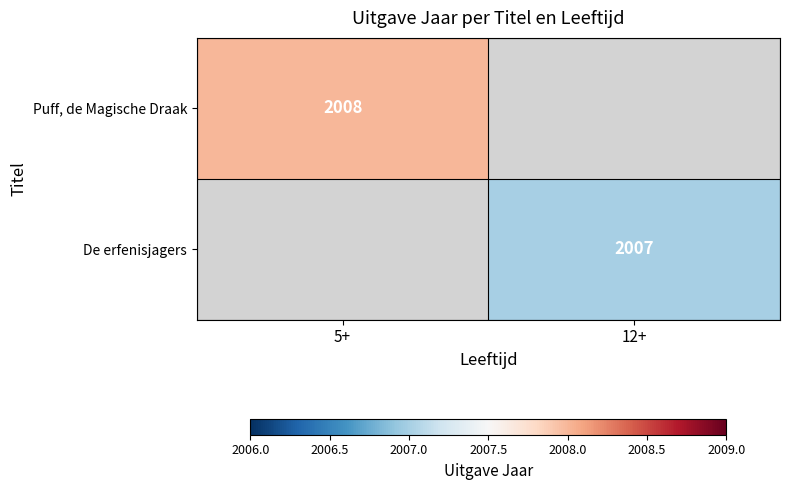

The De erfenisjagers series shows 2640 at 12+. True or false?

False